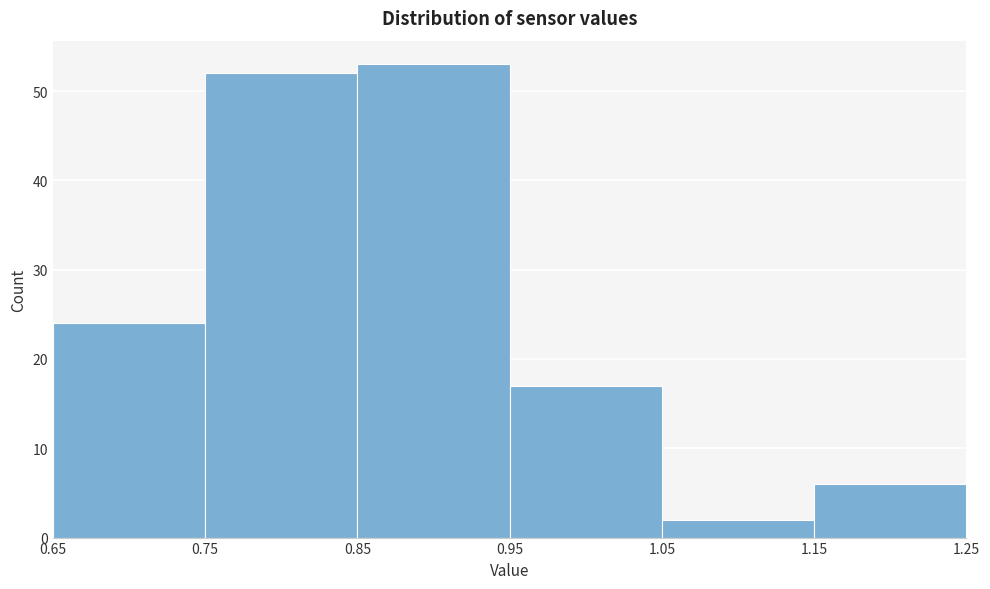

Reading left to right, list every bar in this chart as the range it spans on the x-axis followed by its height. The values are not printed on the chart, so give them approximately, as read against the axis.

0.65 to 0.75: 24
0.75 to 0.85: 52
0.85 to 0.95: 53
0.95 to 1.05: 17
1.05 to 1.15: 2
1.15 to 1.25: 6